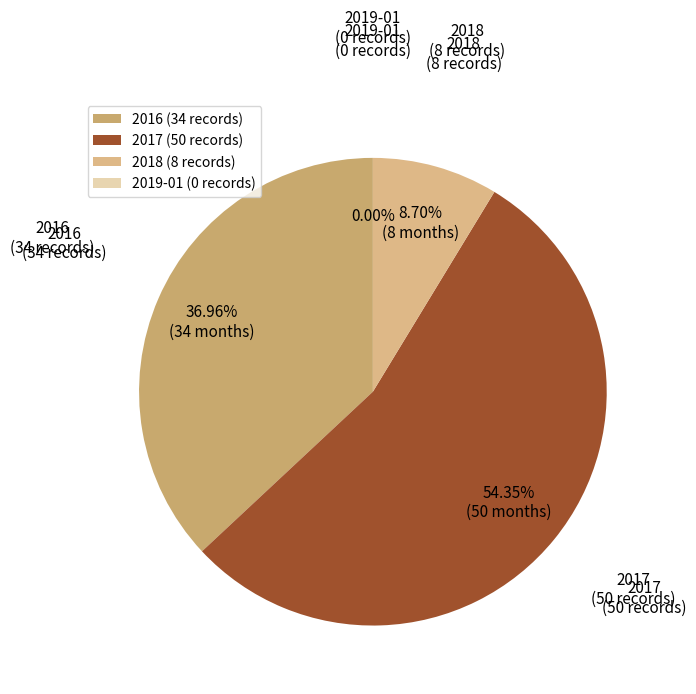

Is it true that 2017-01 is 18% of the pie?

False